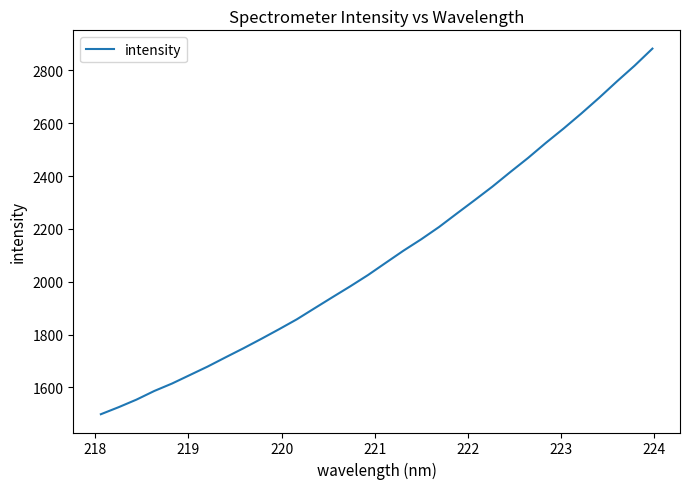

What is the minimum value shown in the chart?

1498.2